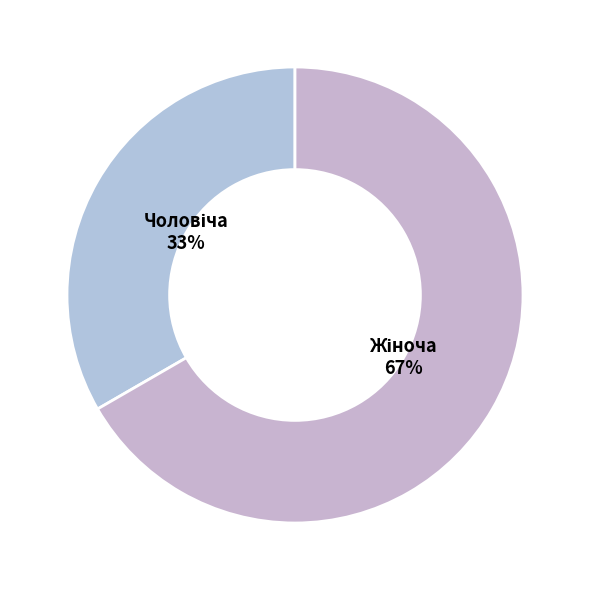

Count the number of slices in the pie.

2